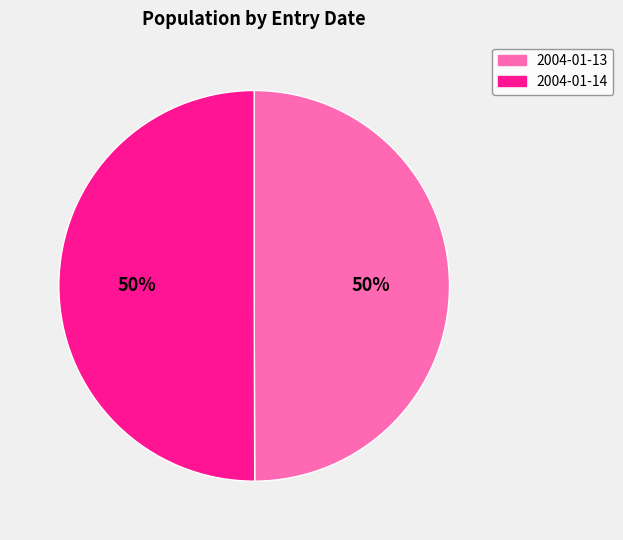

What percentage is the 2004-01-14 slice, to the nearest percent?

50%